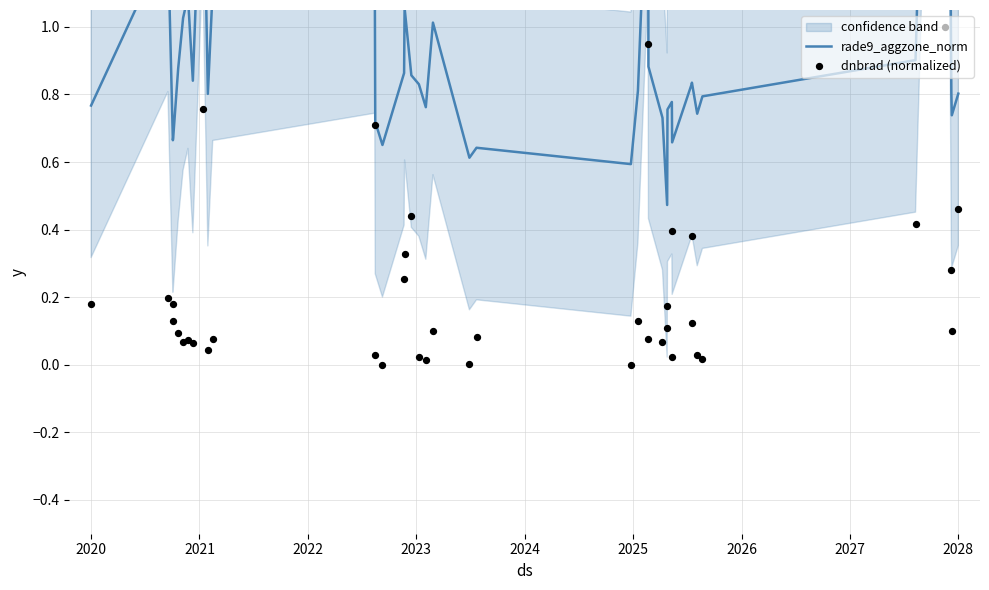

What are all the series names shown in the legend?

rade9_aggzone_norm, dnbrad (normalized)